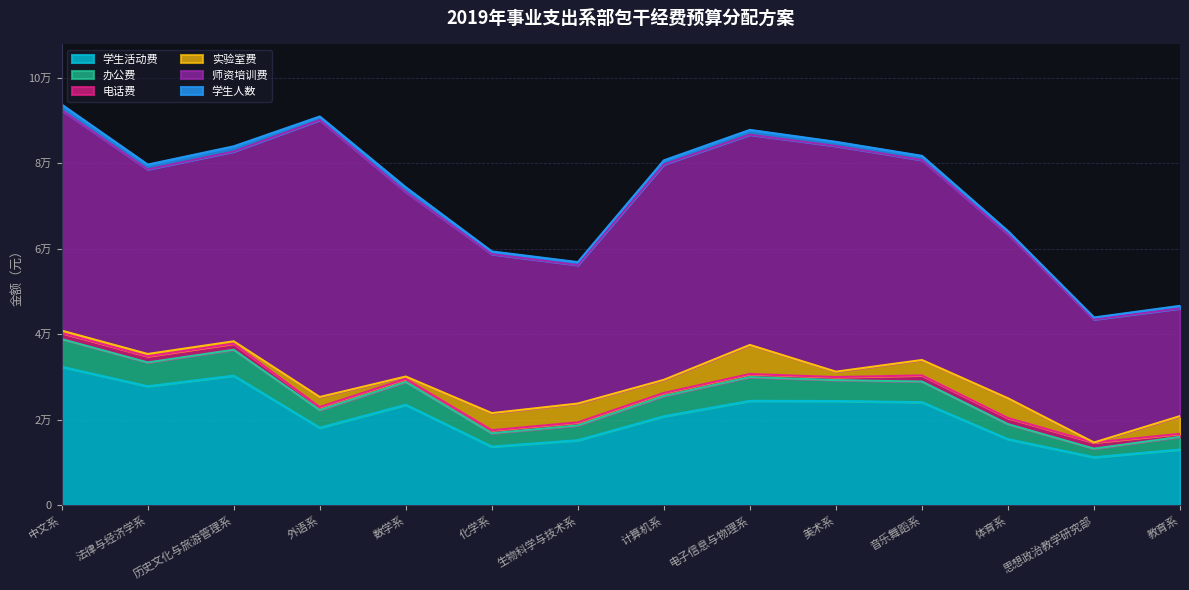

Is it true that 学生人数 equals 225 at 思想政治教学研究部?

False